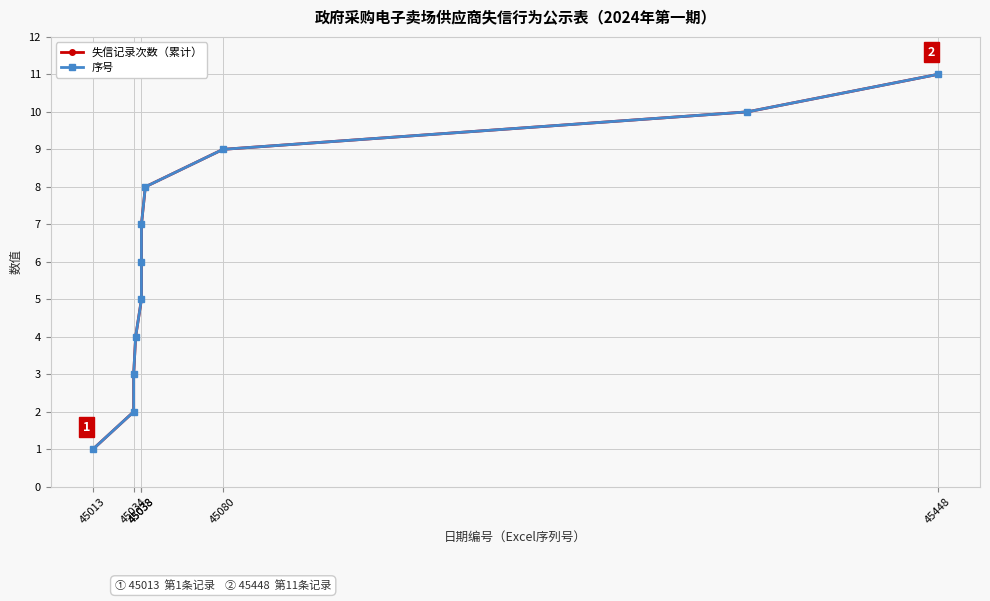

How many values in the 序号 series are below 6?

5